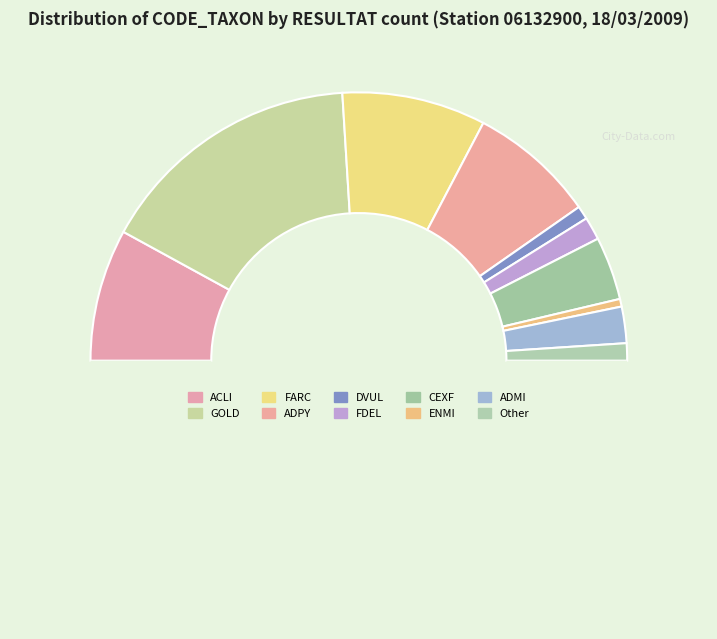

How many segments does this pie chart have?

11